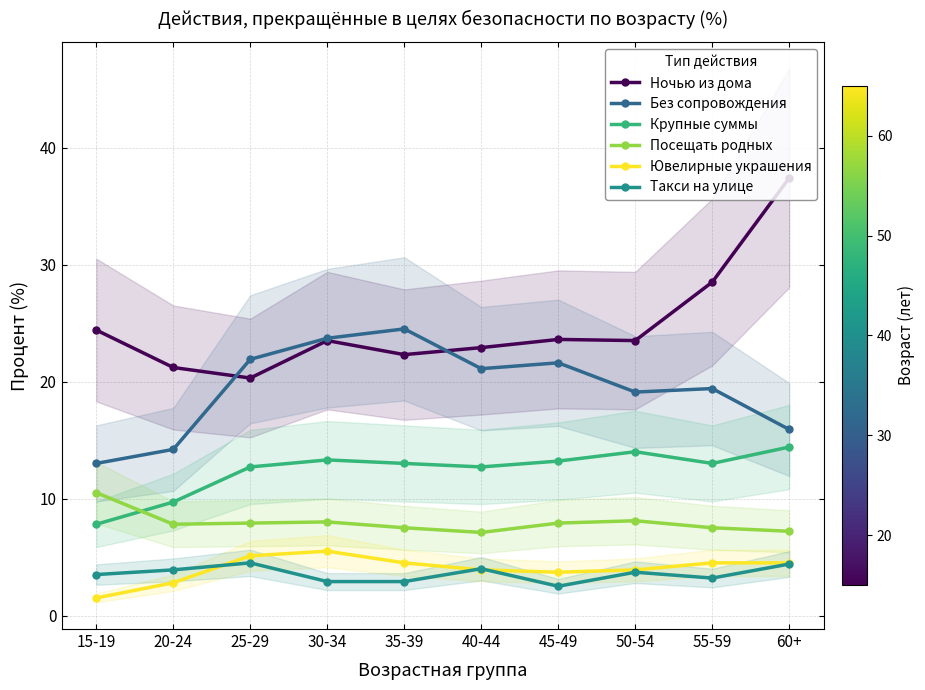

What is the total value across all series at 20-24?

59.6